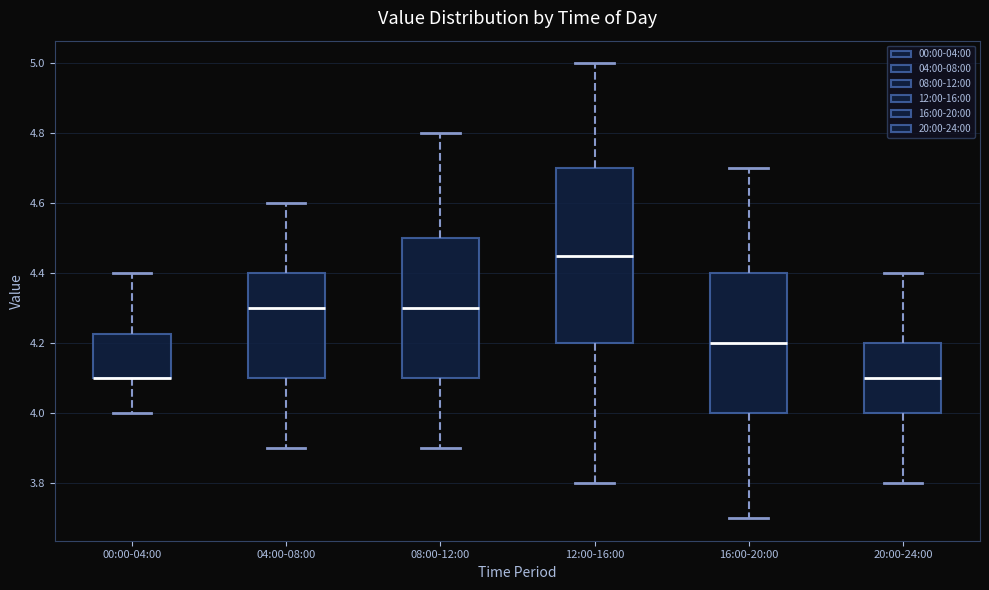

Reading left to right, read every box against the y-axis: the position of its median line, the range the box covers, and the ends of its whiskers. The values are not printed on the chart, so give them approximately, as read against the axis.

00:00-04:00: median 4.10 (drawn on the box's lower edge), box 4.10 to 4.22, whiskers 4.00 to 4.40
04:00-08:00: median 4.30, box 4.10 to 4.40, whiskers 3.90 to 4.60
08:00-12:00: median 4.30, box 4.10 to 4.50, whiskers 3.90 to 4.80
12:00-16:00: median 4.46, box 4.20 to 4.70, whiskers 3.80 to 5.00
16:00-20:00: median 4.20, box 4.00 to 4.40, whiskers 3.70 to 4.70
20:00-24:00: median 4.10, box 4.00 to 4.20, whiskers 3.80 to 4.40